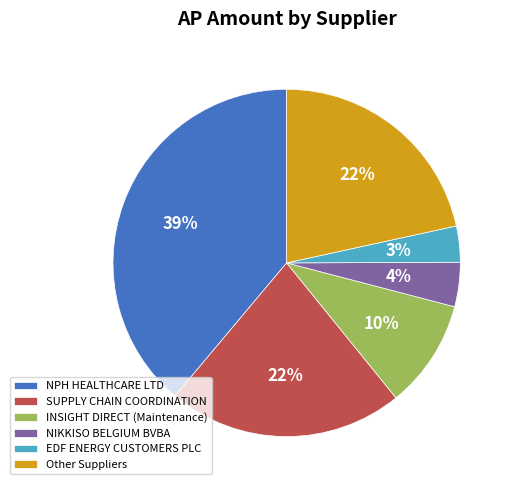

Which has a higher value, INSIGHT DIRECT (Maintenance) or NIKKISO BELGIUM BVBA?

INSIGHT DIRECT (Maintenance)